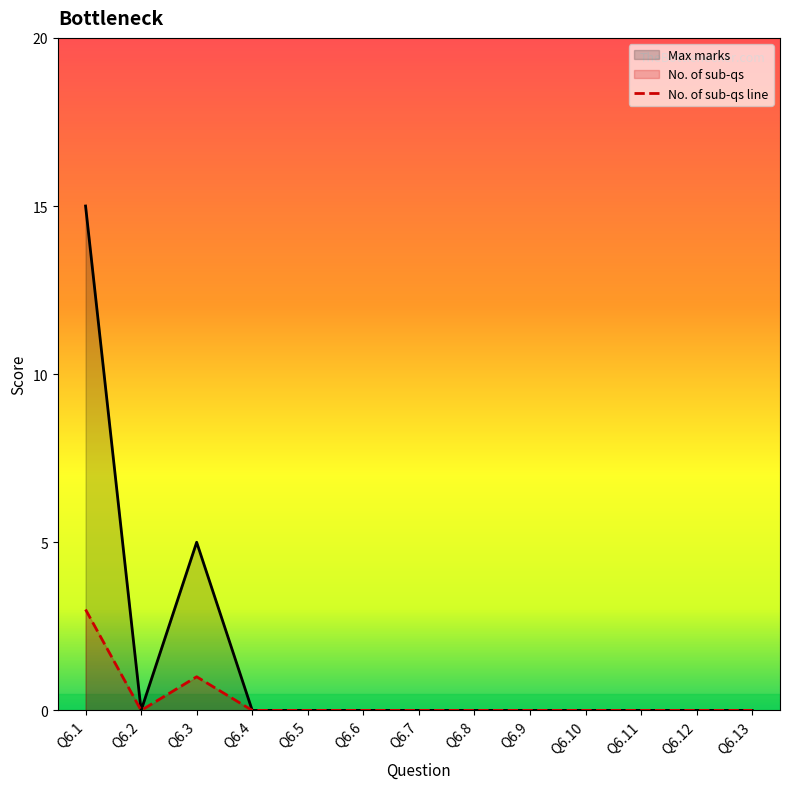

List the labels in order of value, largest first.

Q6.1, Q6.3, Q6.2, Q6.4, Q6.5, Q6.6, Q6.7, Q6.8, Q6.9, Q6.10, Q6.11, Q6.12, Q6.13